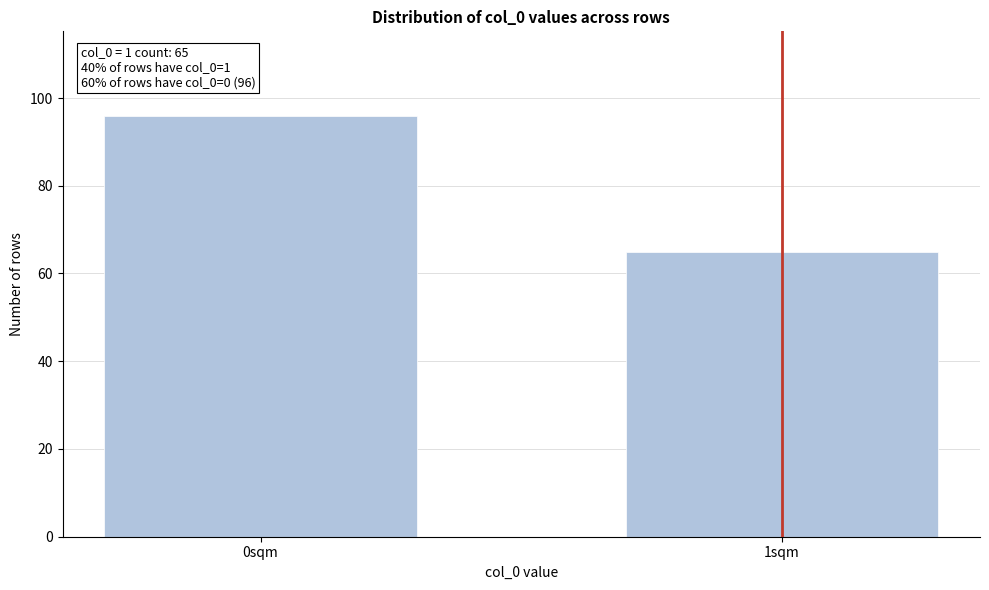

Reading right to left, extract all data points from this chart.

65	96